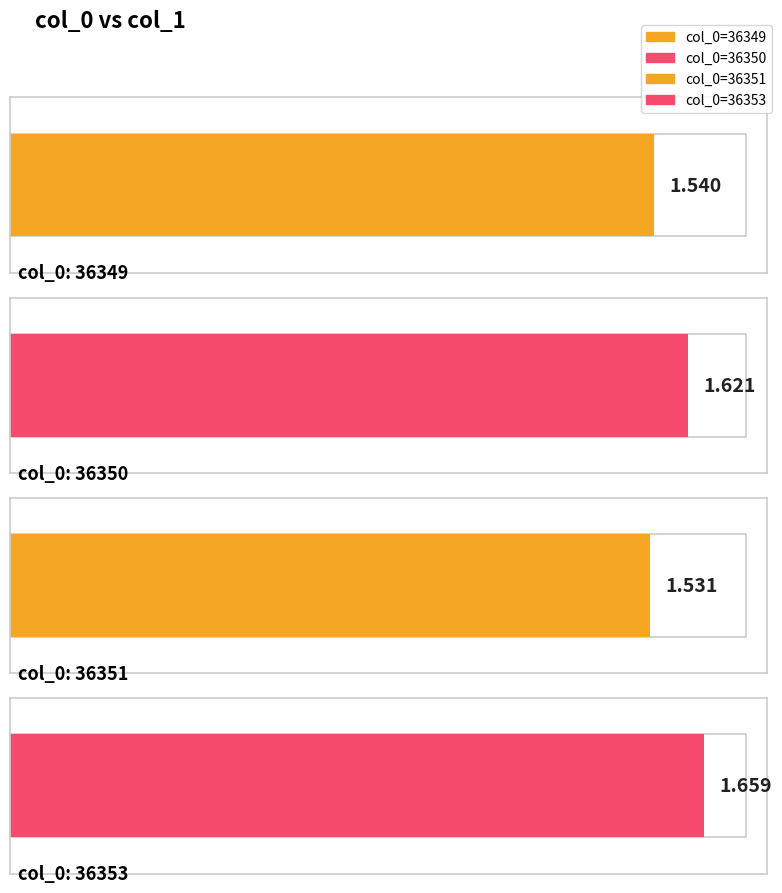

True or false: the data shows 0.8 at 36350.

False